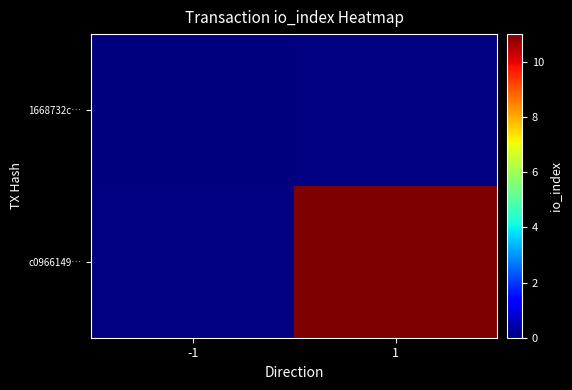

Between -1 and 1, which is larger?

1